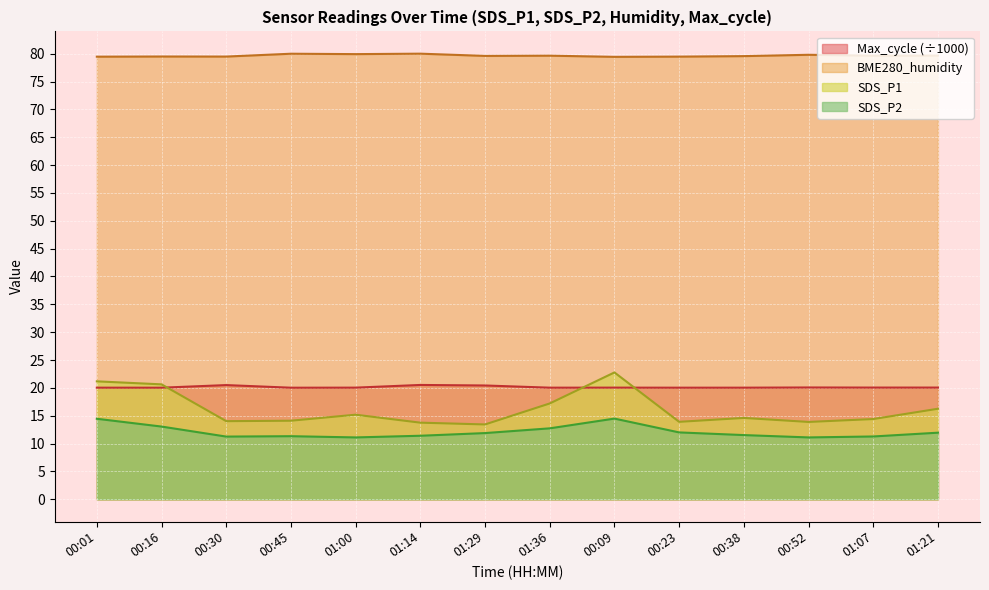

What is the difference between the maximum and second lowest values in the BME280_humidity series?

0.5